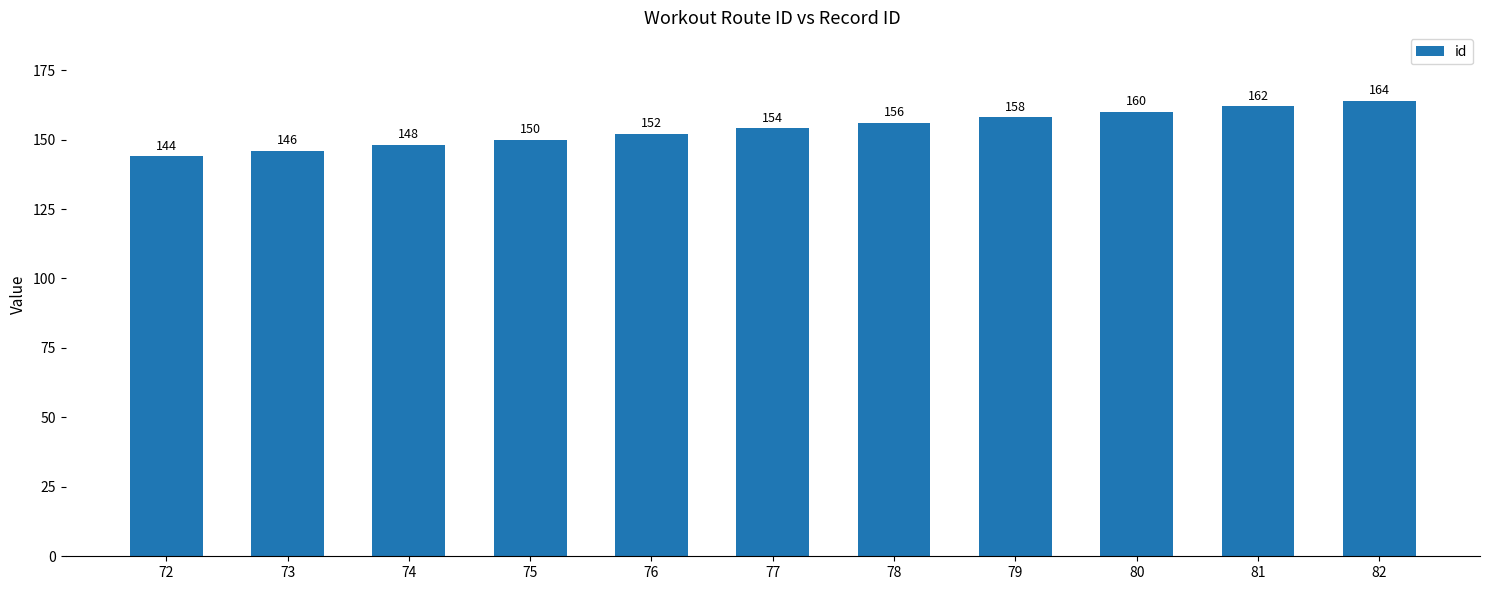

At which label is the value closest to 154?

77